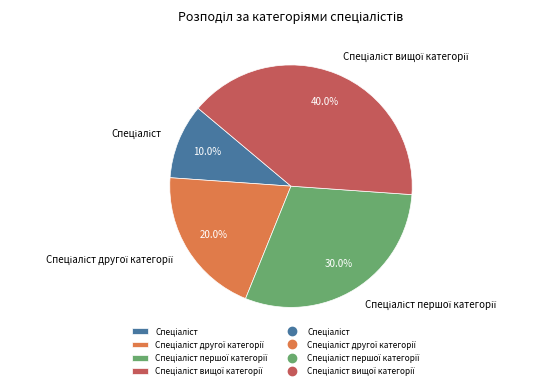

To the nearest percent, what is the average slice percentage?

25%